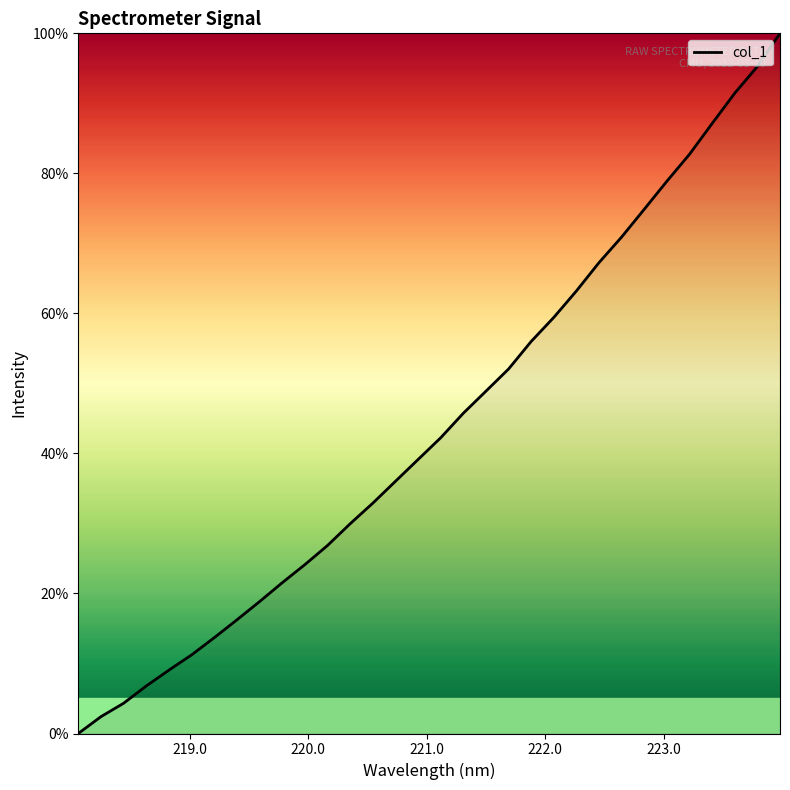

What is the greatest value displayed?

100.0